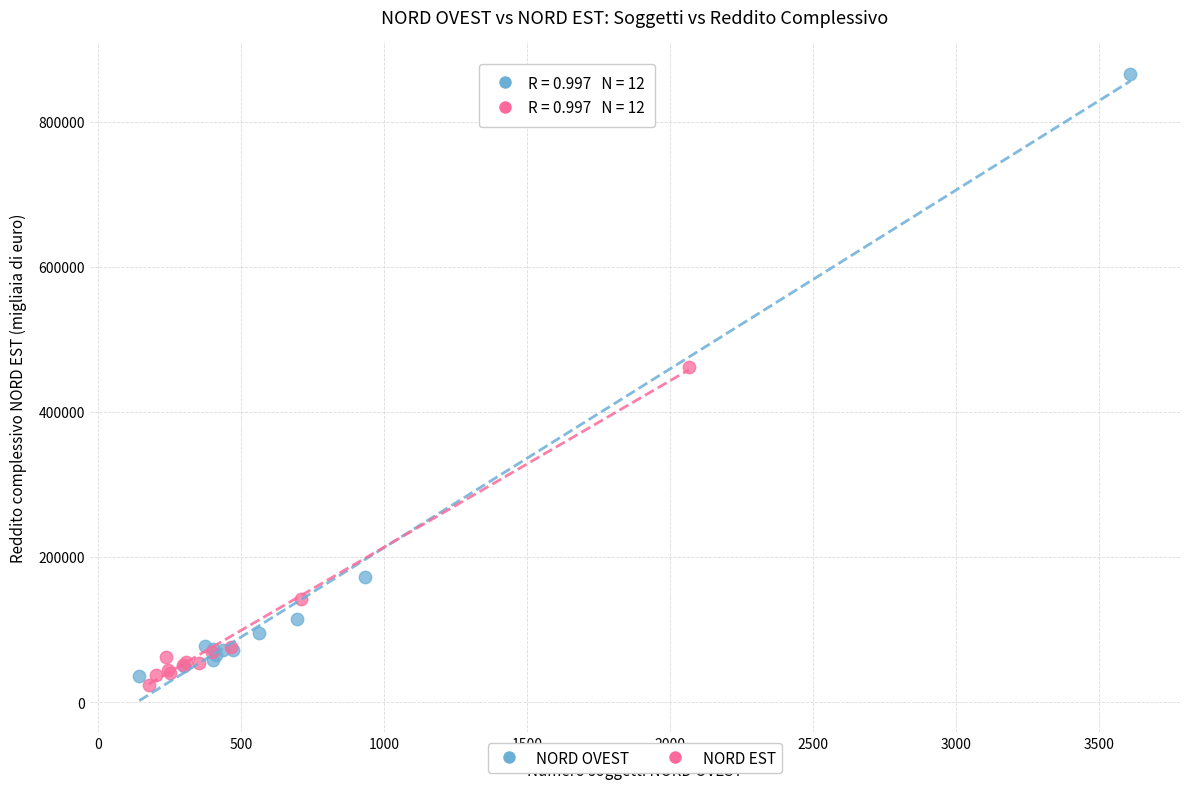

Which series has the widest spread of Y values?

NORD OVEST